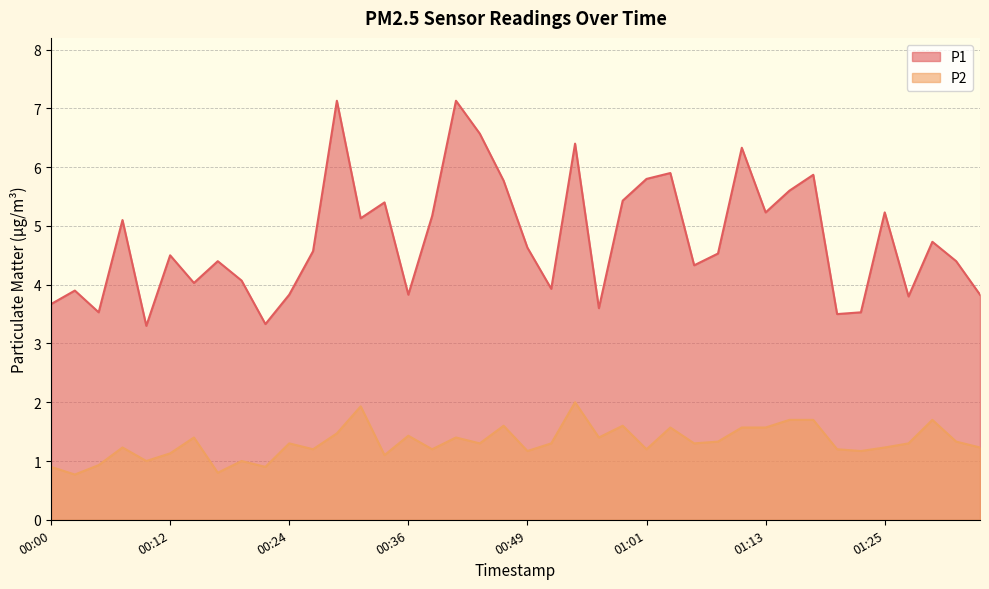

At which label does P1 first exceed 4?

00:07